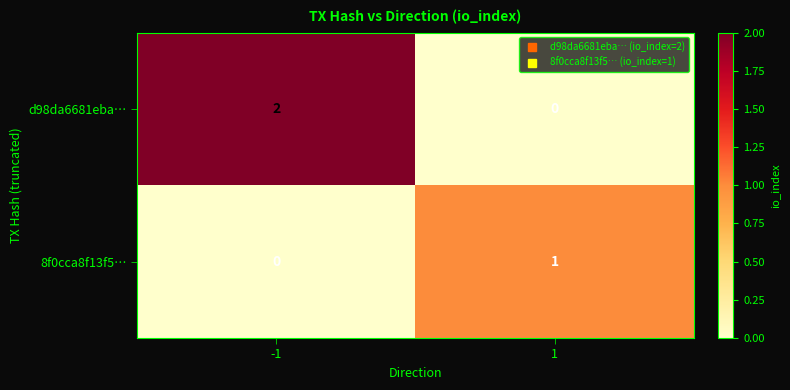

Is the value of d98da6681eba… at -1 greater than the value of 8f0cca8f13f5… at -1?

Yes